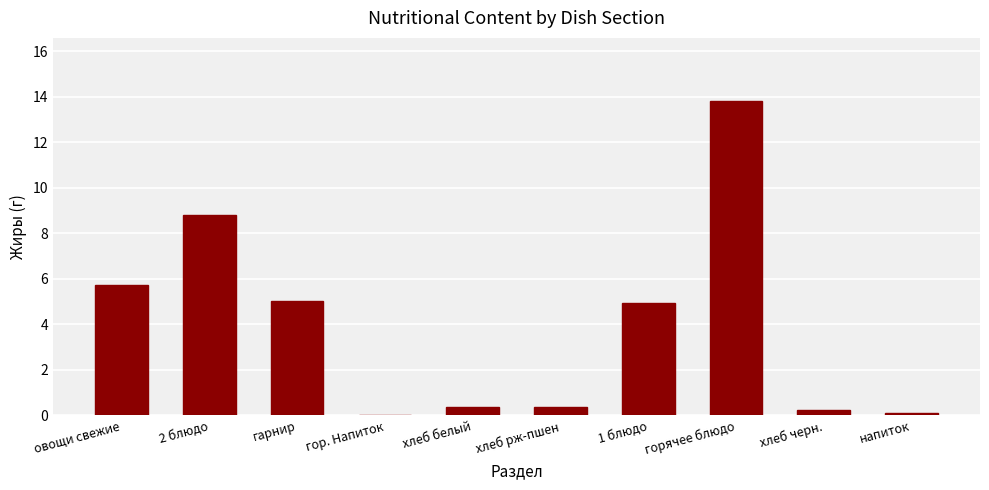

True or false: the data shows 7.1 at горячее блюдо.

False